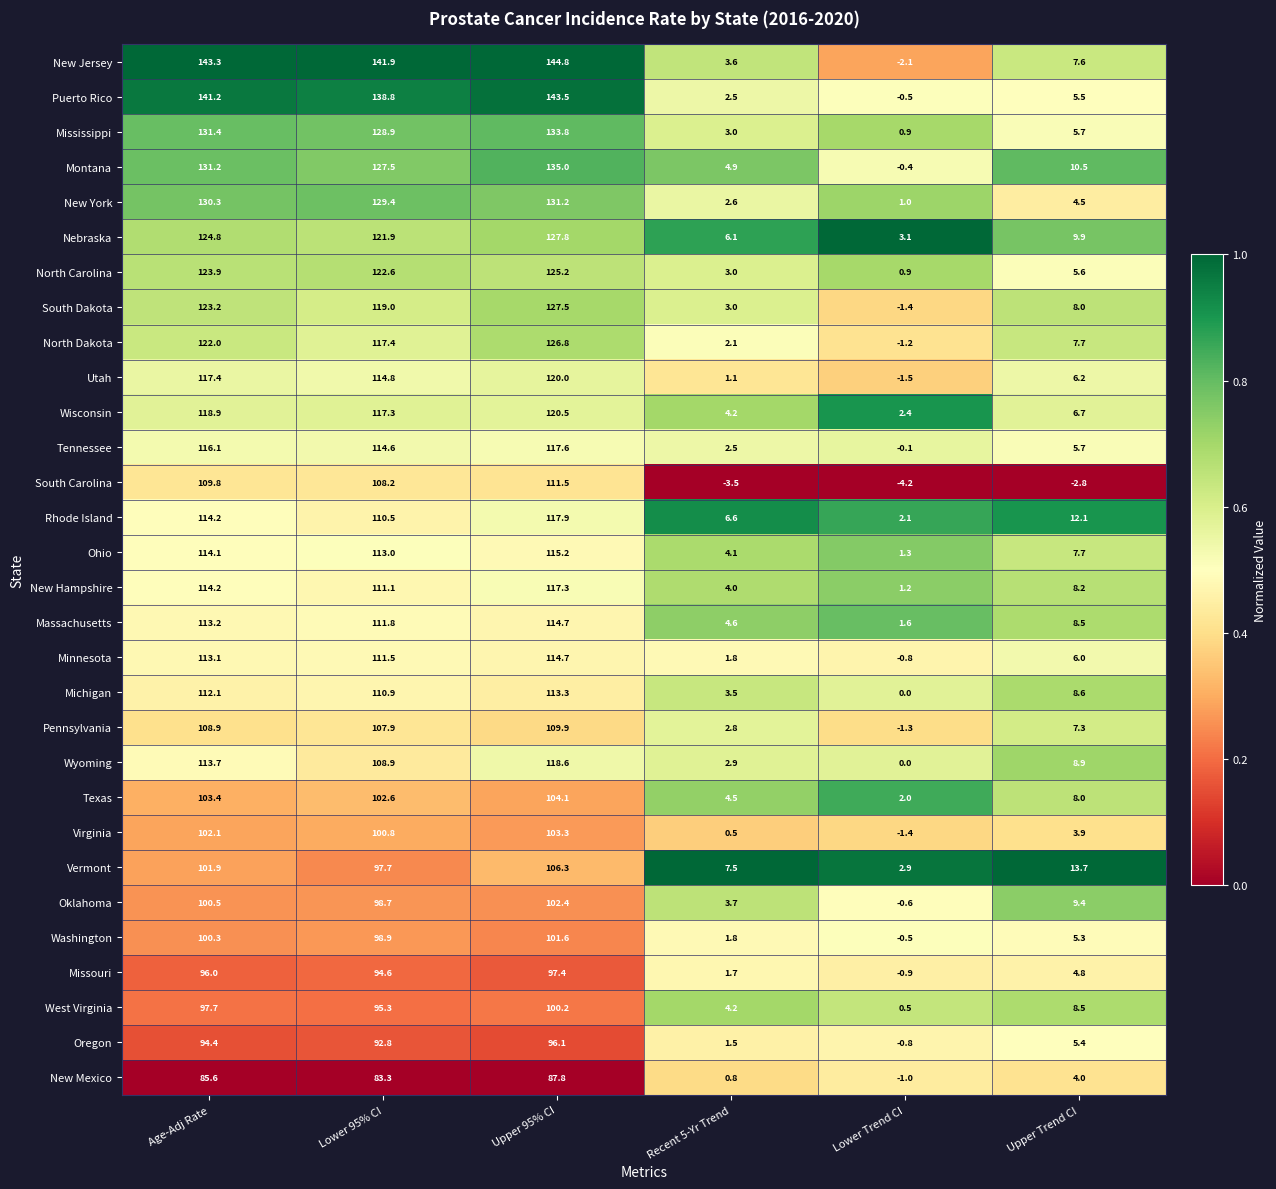

What is the difference between the maximum and minimum values in the South Dakota series?

128.9